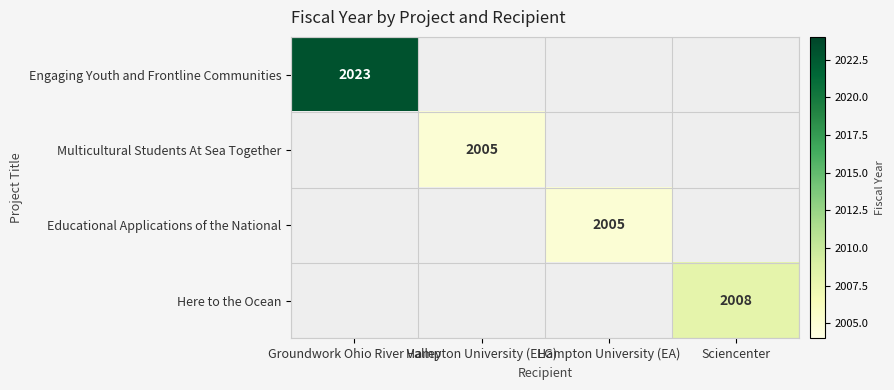

Which label corresponds to the smallest value in the chart?

Hampton University (ELG)